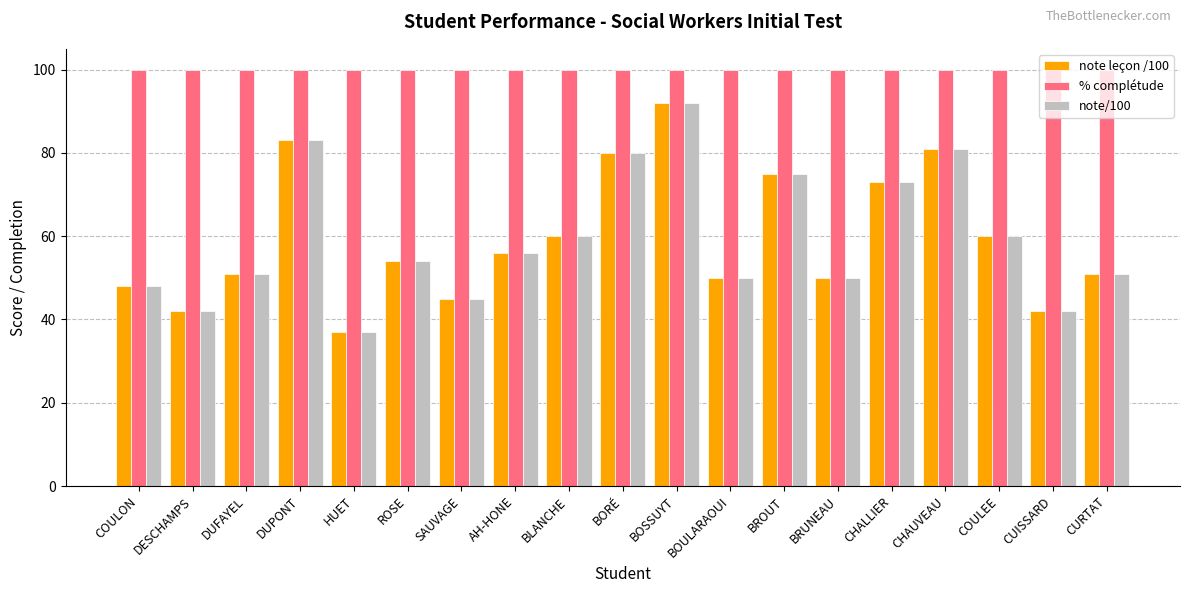

Reading left to right, transcribe all the data shown in this chart.

note leçon /100: 48	42	51	83	37	54	45	56	60	80	92	50	75	50	73	81	60	42	51
% complétude: 100	100	100	100	100	100	100	100	100	100	100	100	100	100	100	100	100	100	100
note/100: 48	42	51	83	37	54	45	56	60	80	92	50	75	50	73	81	60	42	51